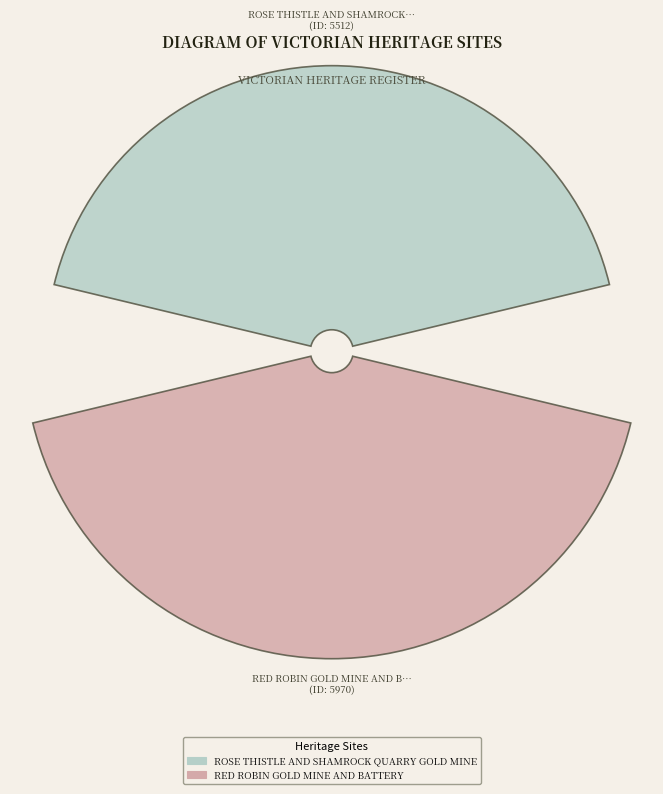

Is it true that ROSE THISTLE AND SHAMROCK QUARRY GOLD MINE is 48% of the pie?

True